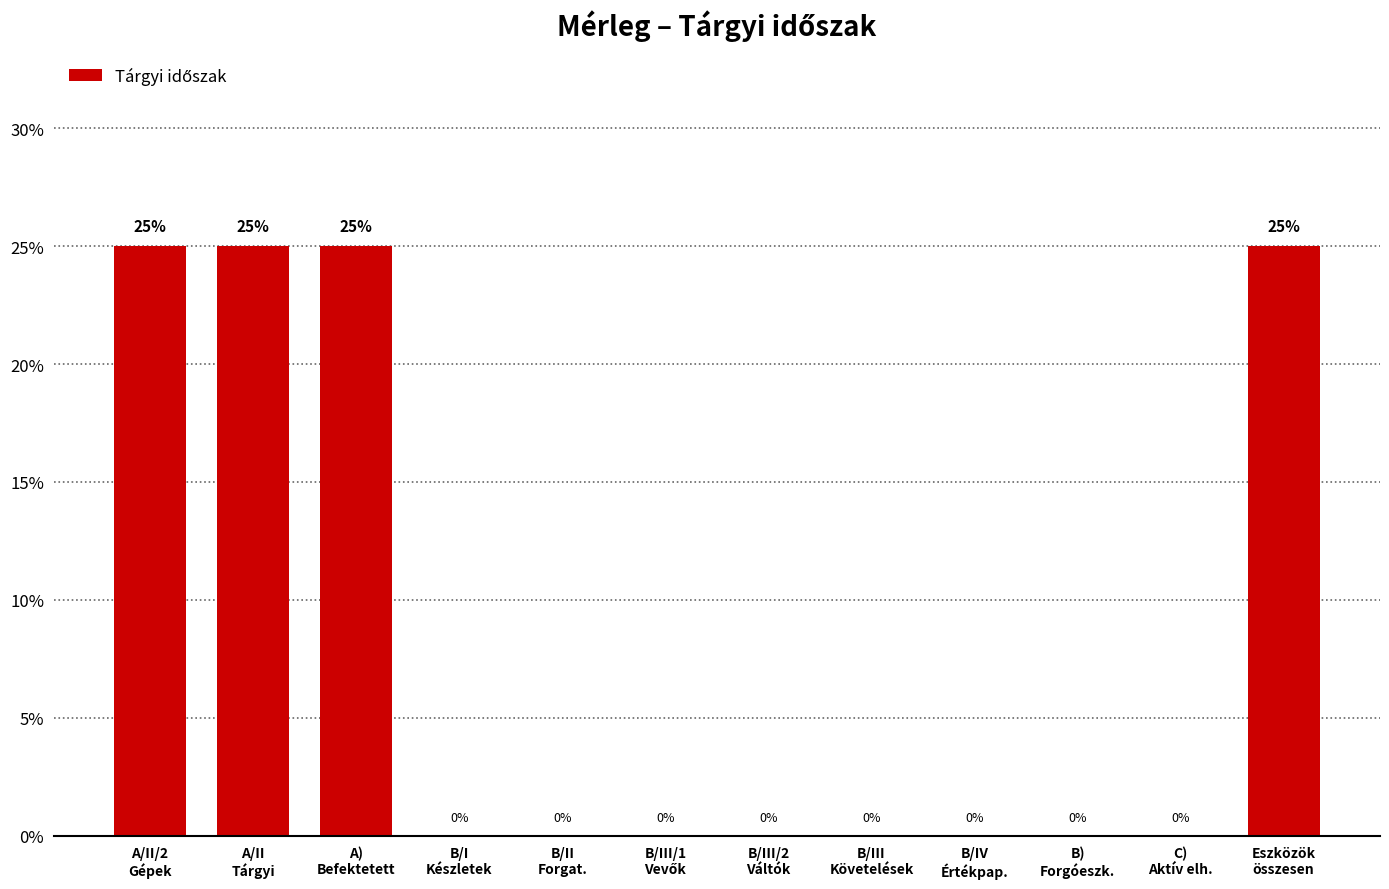

What is the greatest value displayed?

25